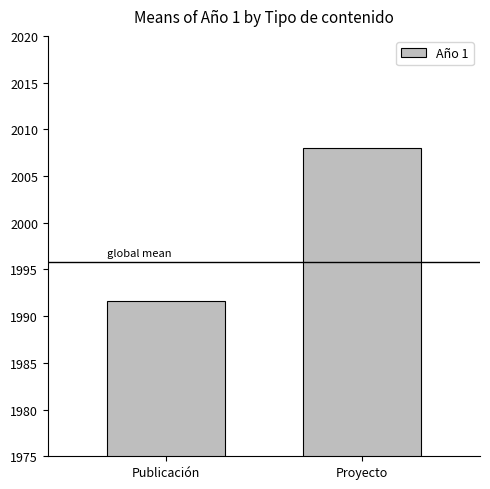

Reading left to right, what are all the values shown in this chart?

1991.7	2008.0